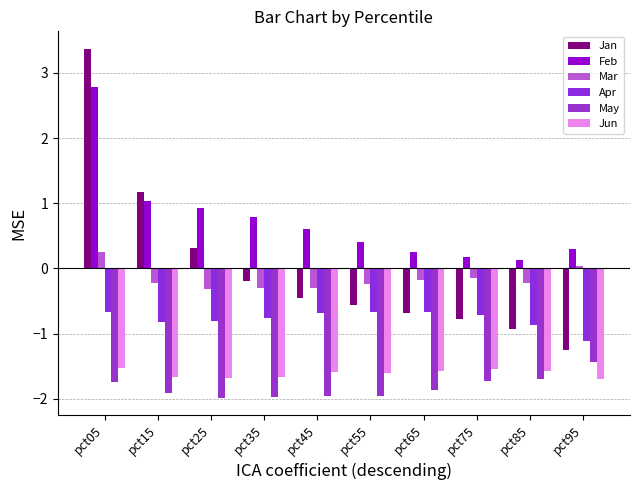

How many data points in Jan are above 0?

3